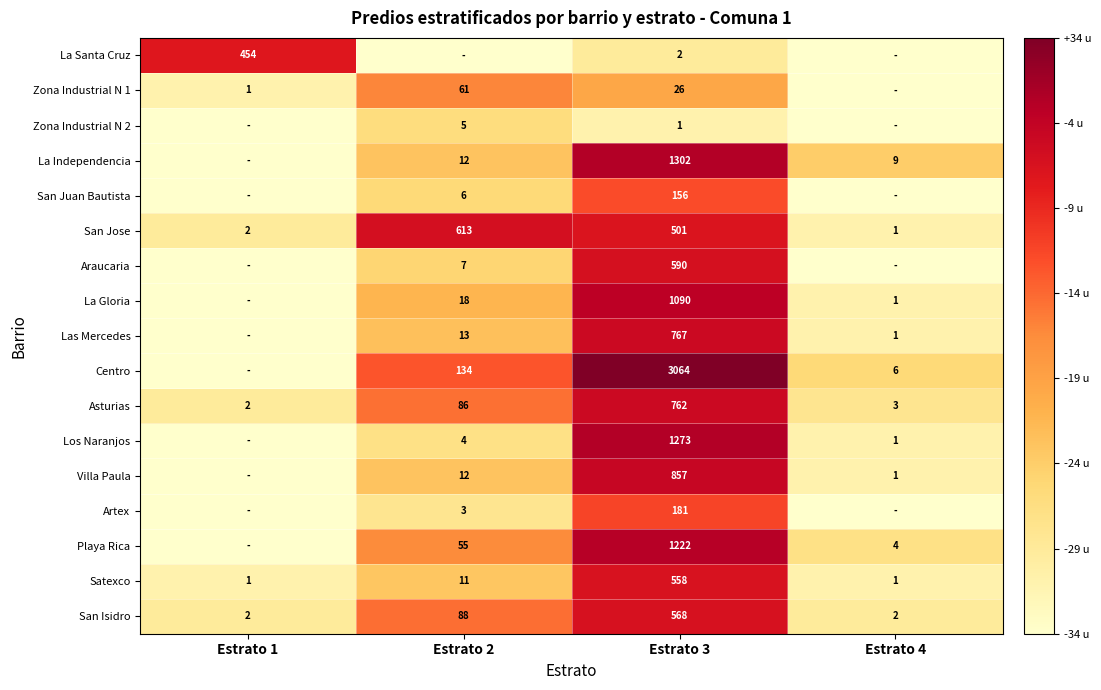

The Playa Rica series shows 55 at Estrato 2. True or false?

True